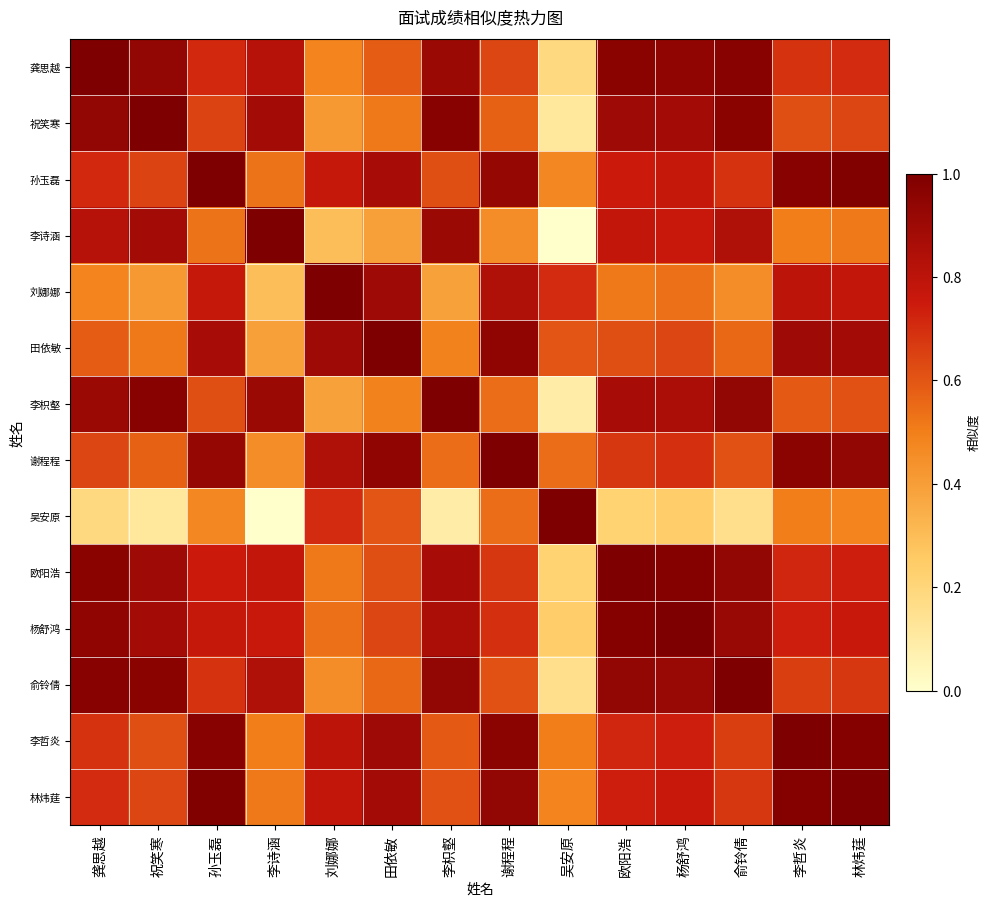

Reading left to right, what are all the values shown in this chart?

龚思越: 龚思越=1.0	祝笑寒=0.9	孙玉磊=0.7	李诗涵=0.8	刘娜娜=0.5	田依敏=0.6	李枳壑=0.9	谢程程=0.6	吴安原=0.2	欧阳浩=1.0	杨舒鸿=0.9	俞铃倩=1.0	李哲炎=0.7	林炜莛=0.7
祝笑寒: 龚思越=0.9	祝笑寒=1.0	孙玉磊=0.6	李诗涵=0.9	刘娜娜=0.4	田依敏=0.5	李枳壑=1.0	谢程程=0.6	吴安原=0.1	欧阳浩=0.9	杨舒鸿=0.9	俞铃倩=1.0	李哲炎=0.6	林炜莛=0.6
孙玉磊: 龚思越=0.7	祝笑寒=0.6	孙玉磊=1.0	李诗涵=0.5	刘娜娜=0.8	田依敏=0.9	李枳壑=0.6	谢程程=0.9	吴安原=0.5	欧阳浩=0.8	杨舒鸿=0.8	俞铃倩=0.7	李哲炎=1.0	林炜莛=1.0
李诗涵: 龚思越=0.8	祝笑寒=0.9	孙玉磊=0.5	李诗涵=1.0	刘娜娜=0.3	田依敏=0.4	李枳壑=0.9	谢程程=0.5	吴安原=0.0	欧阳浩=0.8	杨舒鸿=0.8	俞铃倩=0.8	李哲炎=0.5	林炜莛=0.5
刘娜娜: 龚思越=0.5	祝笑寒=0.4	孙玉磊=0.8	李诗涵=0.3	刘娜娜=1.0	田依敏=0.9	李枳壑=0.4	谢程程=0.8	吴安原=0.7	欧阳浩=0.5	杨舒鸿=0.5	俞铃倩=0.5	李哲炎=0.8	林炜莛=0.8
田依敏: 龚思越=0.6	祝笑寒=0.5	孙玉磊=0.9	李诗涵=0.4	刘娜娜=0.9	田依敏=1.0	李枳壑=0.5	谢程程=0.9	吴安原=0.6	欧阳浩=0.6	杨舒鸿=0.6	俞铃倩=0.6	李哲炎=0.9	林炜莛=0.9
李枳壑: 龚思越=0.9	祝笑寒=1.0	孙玉磊=0.6	李诗涵=0.9	刘娜娜=0.4	田依敏=0.5	李枳壑=1.0	谢程程=0.5	吴安原=0.1	欧阳浩=0.9	杨舒鸿=0.9	俞铃倩=0.9	李哲炎=0.6	林炜莛=0.6
谢程程: 龚思越=0.6	祝笑寒=0.6	孙玉磊=0.9	李诗涵=0.5	刘娜娜=0.8	田依敏=0.9	李枳壑=0.5	谢程程=1.0	吴安原=0.5	欧阳浩=0.7	杨舒鸿=0.7	俞铃倩=0.6	李哲炎=1.0	林炜莛=0.9
吴安原: 龚思越=0.2	祝笑寒=0.1	孙玉磊=0.5	李诗涵=0.0	刘娜娜=0.7	田依敏=0.6	李枳壑=0.1	谢程程=0.5	吴安原=1.0	欧阳浩=0.2	杨舒鸿=0.2	俞铃倩=0.2	李哲炎=0.5	林炜莛=0.5
欧阳浩: 龚思越=1.0	祝笑寒=0.9	孙玉磊=0.8	李诗涵=0.8	刘娜娜=0.5	田依敏=0.6	李枳壑=0.9	谢程程=0.7	吴安原=0.2	欧阳浩=1.0	杨舒鸿=1.0	俞铃倩=0.9	李哲炎=0.7	林炜莛=0.7
杨舒鸿: 龚思越=0.9	祝笑寒=0.9	孙玉磊=0.8	李诗涵=0.8	刘娜娜=0.5	田依敏=0.6	李枳壑=0.9	谢程程=0.7	吴安原=0.2	欧阳浩=1.0	杨舒鸿=1.0	俞铃倩=0.9	李哲炎=0.7	林炜莛=0.8
俞铃倩: 龚思越=1.0	祝笑寒=1.0	孙玉磊=0.7	李诗涵=0.8	刘娜娜=0.5	田依敏=0.6	李枳壑=0.9	谢程程=0.6	吴安原=0.2	欧阳浩=0.9	杨舒鸿=0.9	俞铃倩=1.0	李哲炎=0.7	林炜莛=0.7
李哲炎: 龚思越=0.7	祝笑寒=0.6	孙玉磊=1.0	李诗涵=0.5	刘娜娜=0.8	田依敏=0.9	李枳壑=0.6	谢程程=1.0	吴安原=0.5	欧阳浩=0.7	杨舒鸿=0.7	俞铃倩=0.7	李哲炎=1.0	林炜莛=1.0
林炜莛: 龚思越=0.7	祝笑寒=0.6	孙玉磊=1.0	李诗涵=0.5	刘娜娜=0.8	田依敏=0.9	李枳壑=0.6	谢程程=0.9	吴安原=0.5	欧阳浩=0.7	杨舒鸿=0.8	俞铃倩=0.7	李哲炎=1.0	林炜莛=1.0